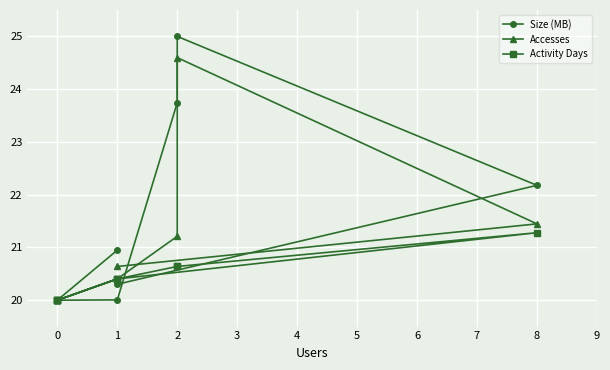

At how many categories does at least one series exceed 22?

3